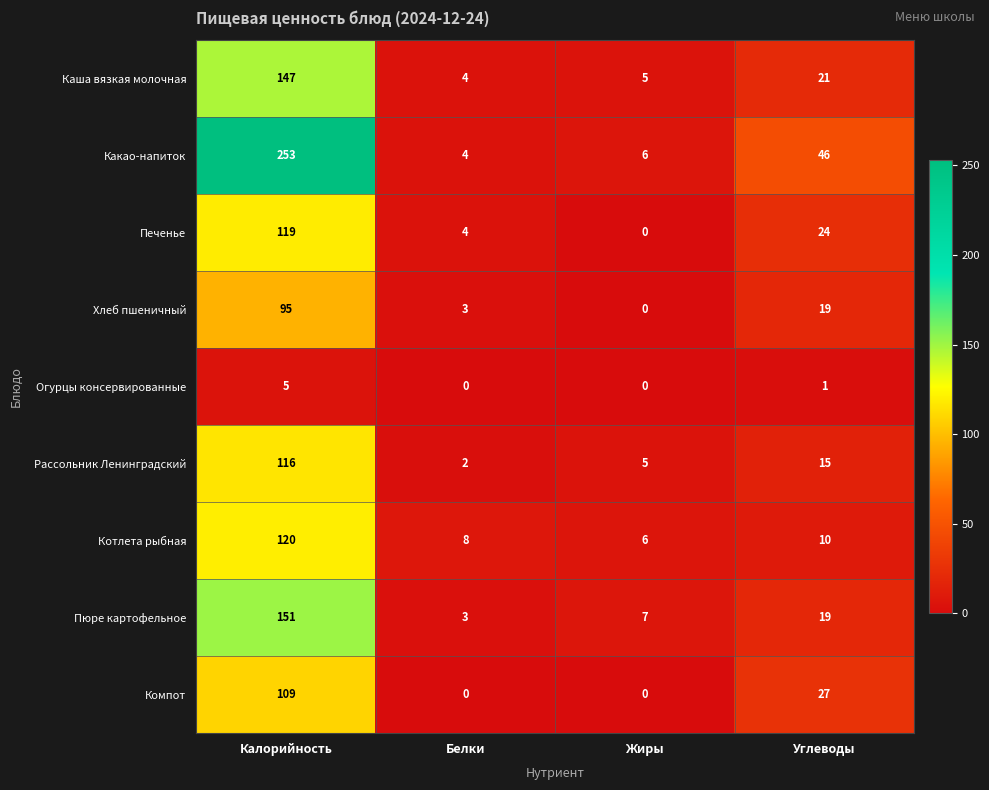

True or false: Компот has a value of 55 at Жиры.

False